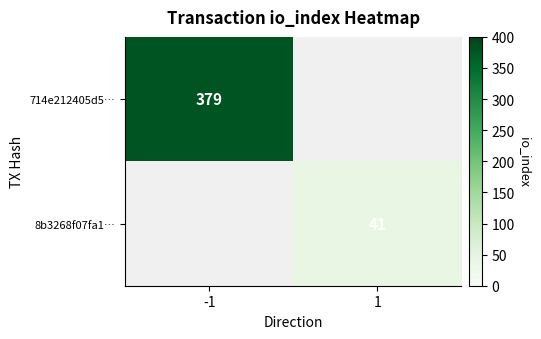

Which label corresponds to the largest value in the chart?

-1